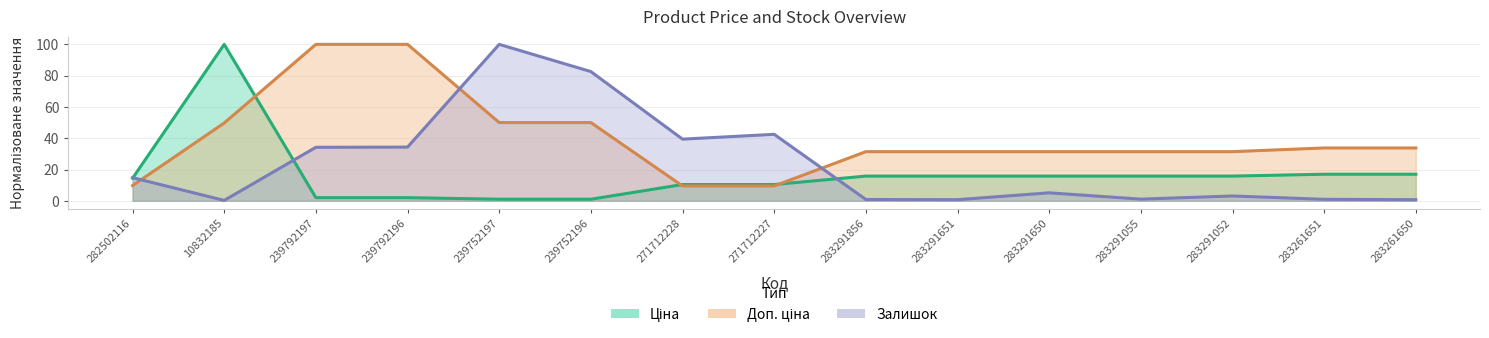

True or false: Доп. ціна has a value of 31.4 at 283291055.

True